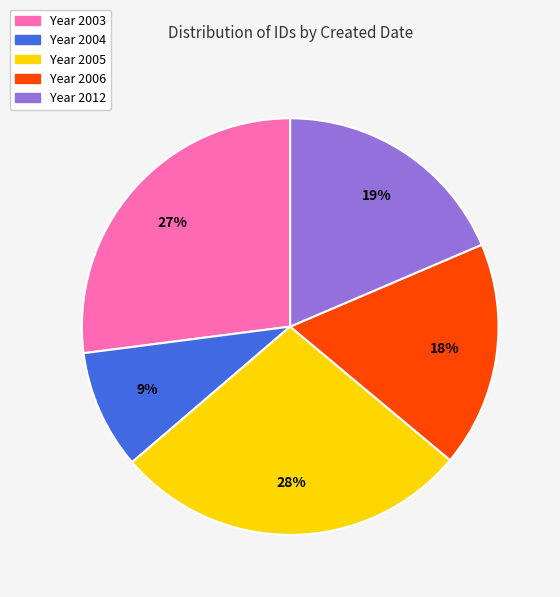

Is there any slice that represents more than half of the pie?

No